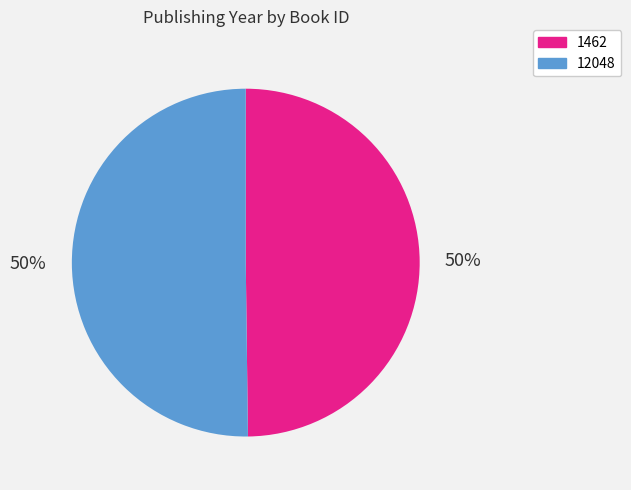

To the nearest percent, what is the combined percentage of 12048 and 1462?

100%